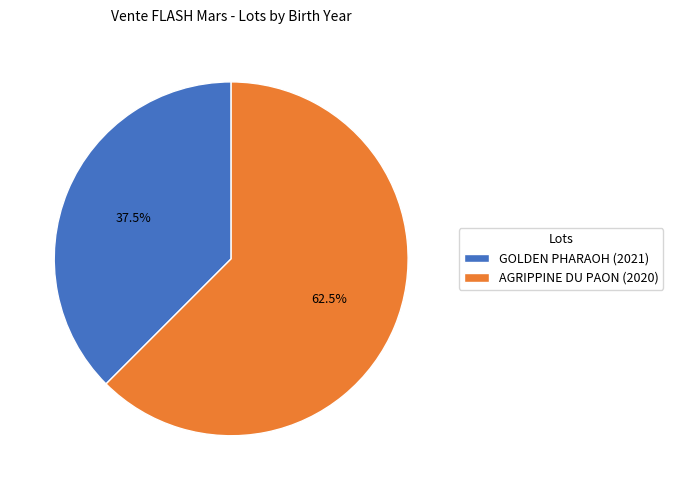

Rank the categories by value from highest to lowest.

AGRIPPINE DU PAON (2020), GOLDEN PHARAOH (2021)